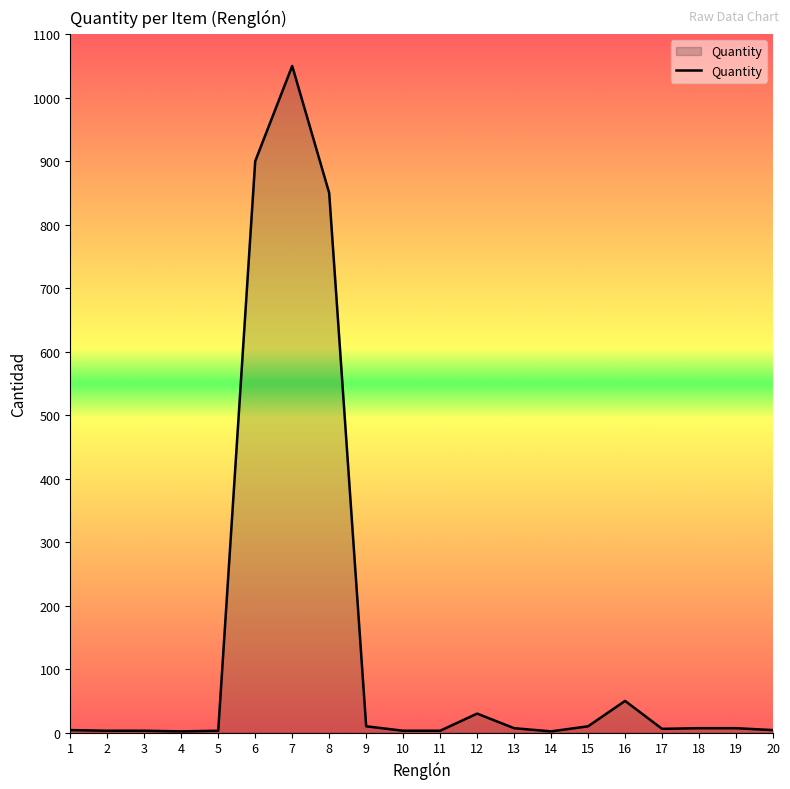

What is the greatest value displayed?

1050